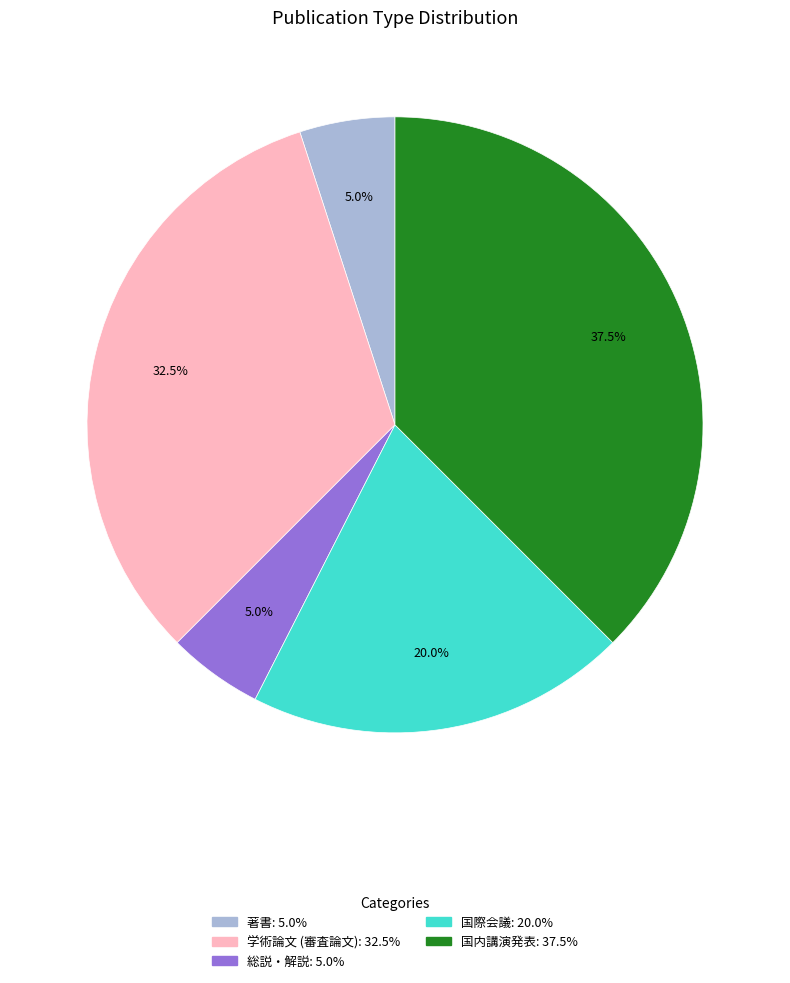

Which slice is the largest?

国内講演発表